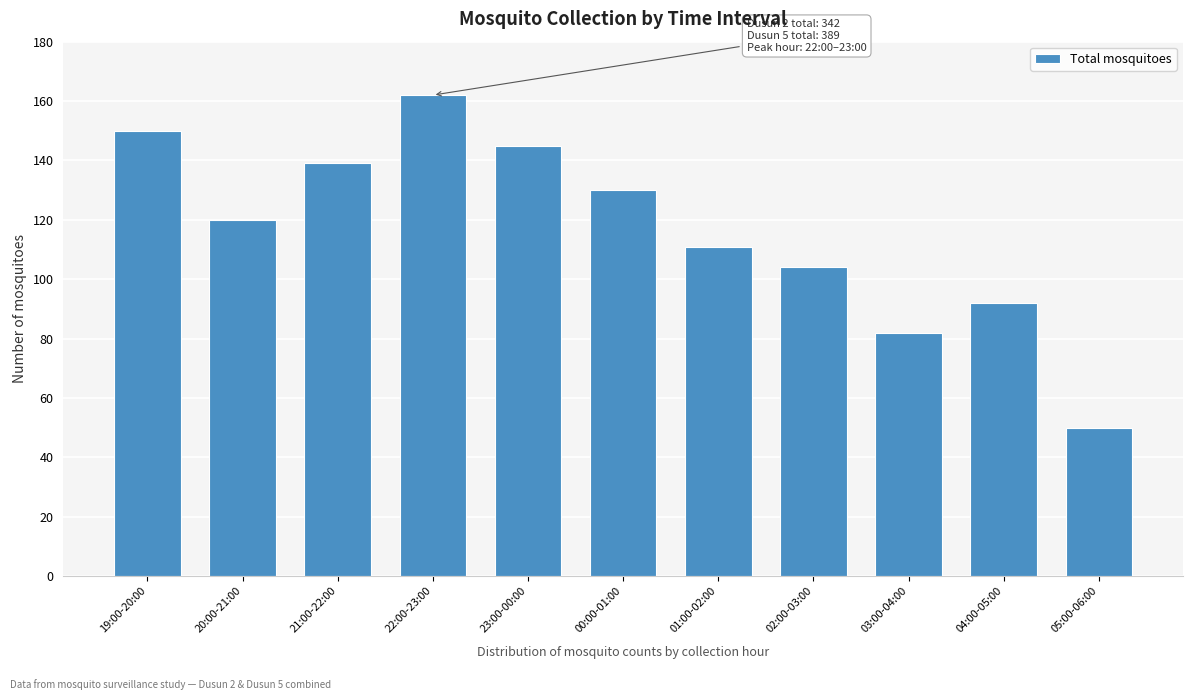

Reading left to right, list all the values displayed in this chart.

150	120	139	162	145	130	111	104	82	92	50